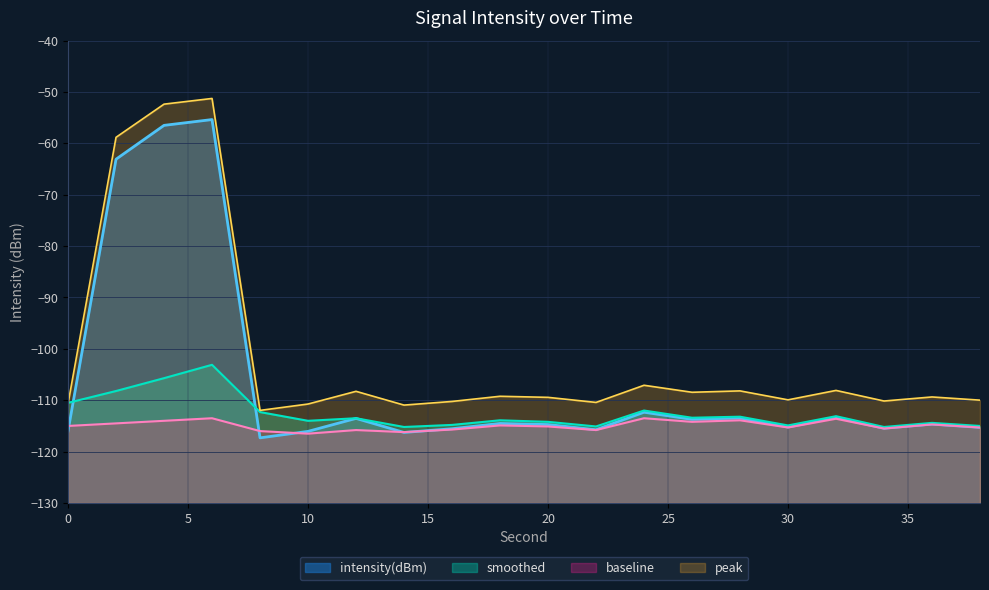

Is the value of peak at 22 greater than the value of smoothed at 32?

Yes